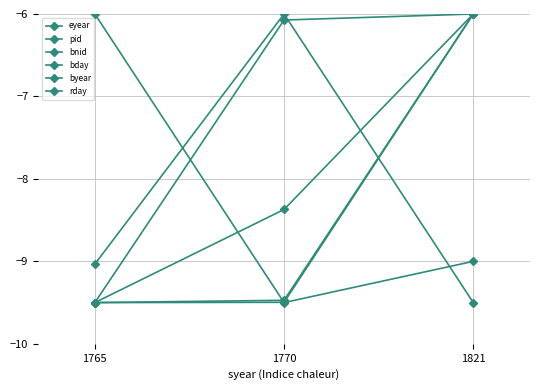

What is the value of the rday point at the 1st from the left?

-9.0